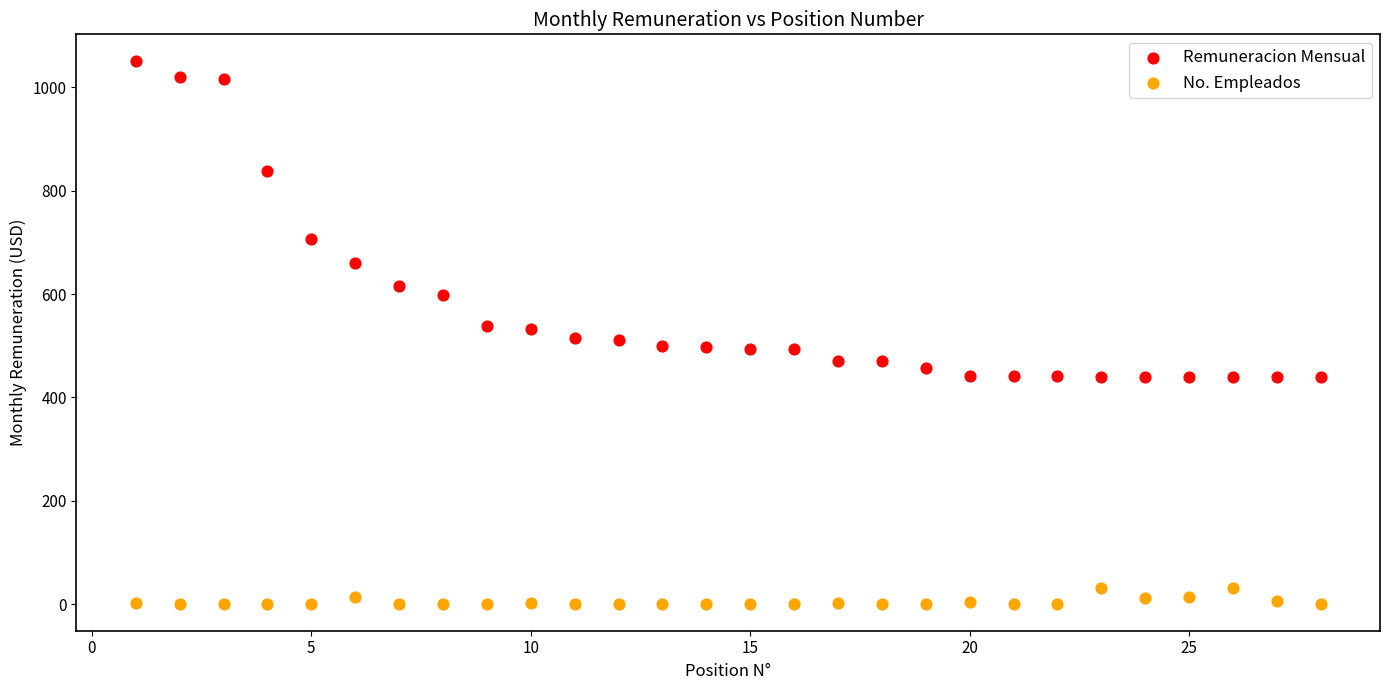

In the Remuneracion Mensual series, what Y value is closest to 745?

707.2